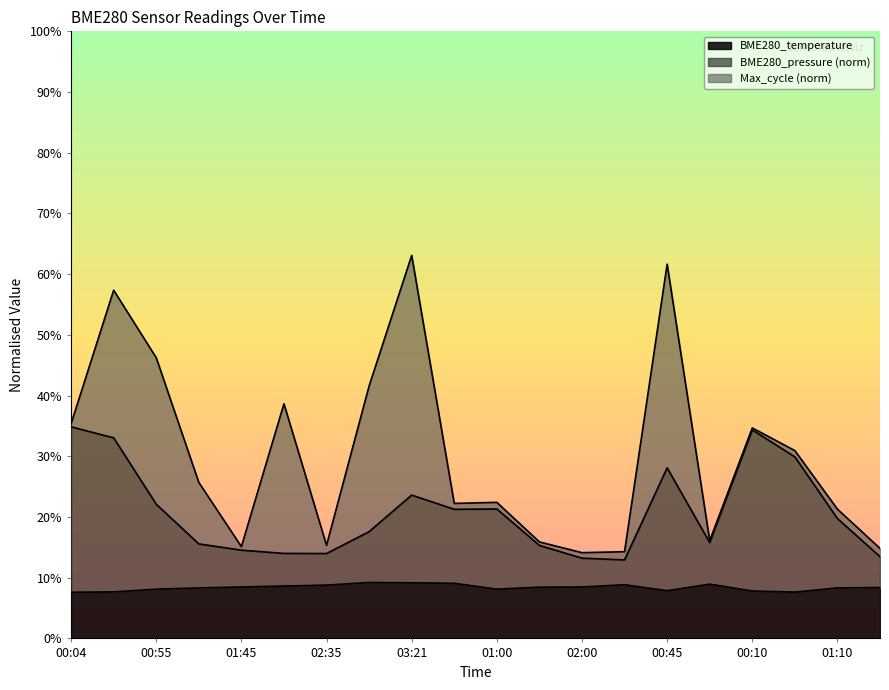

Is it true that BME280_temperature equals 8.5 at 01:45?

True